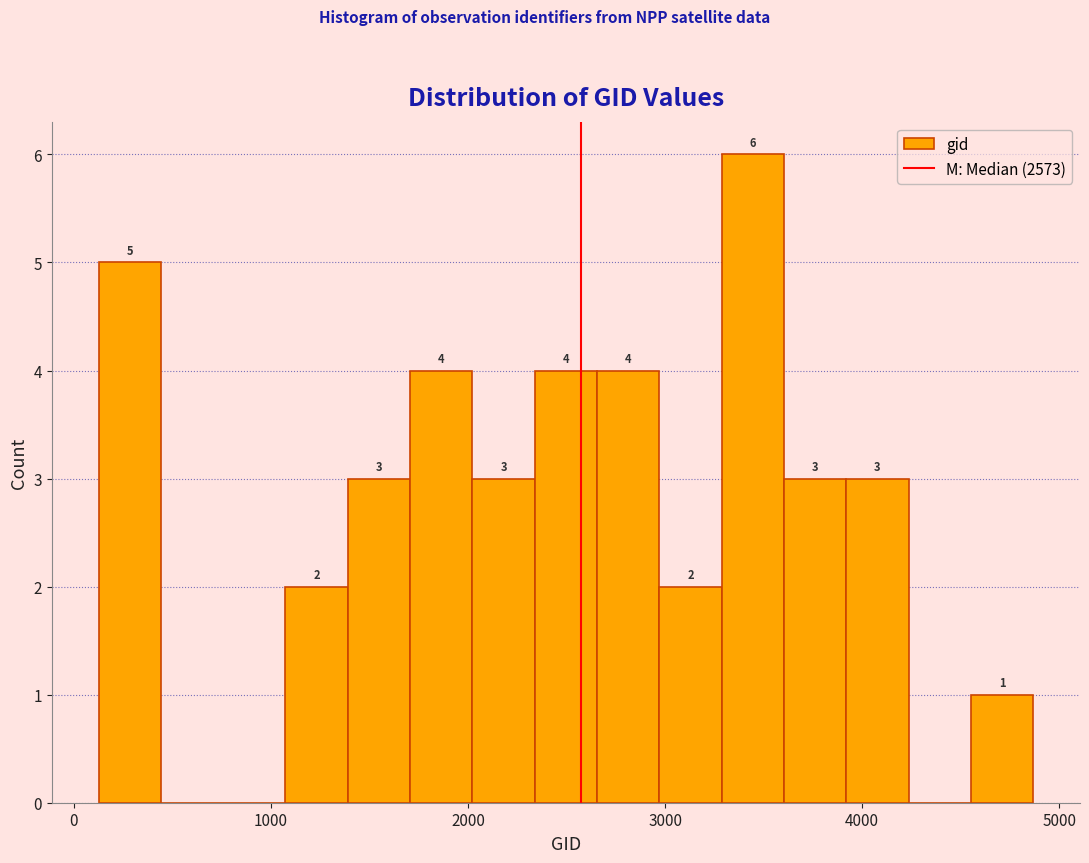

Around what value on the x-axis is the tallest bar? Give the approximate position of its centre, as read against the axis.

3400